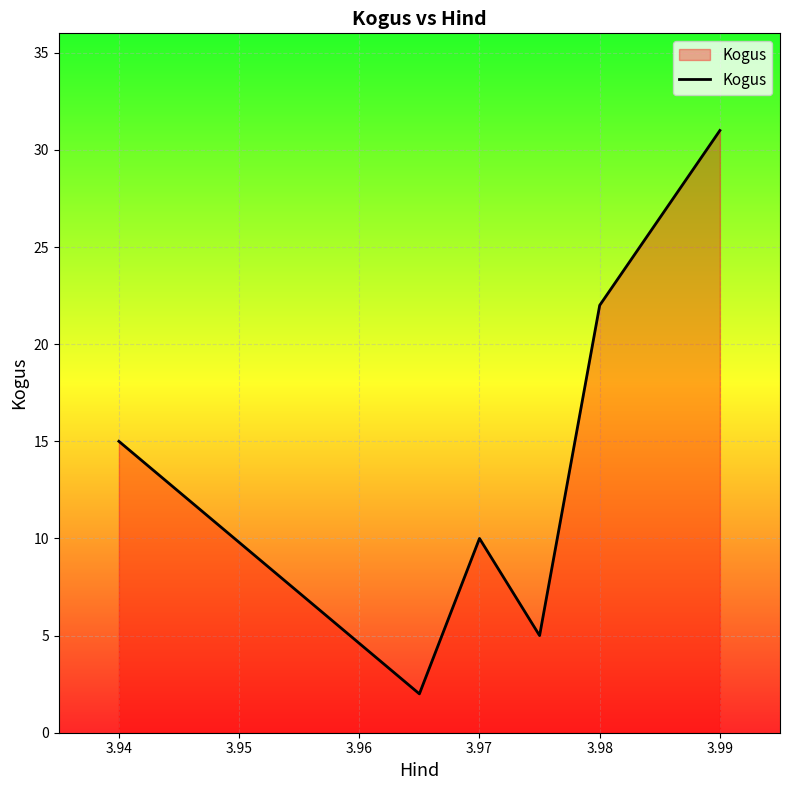

What is the difference between the maximum and minimum values?

29